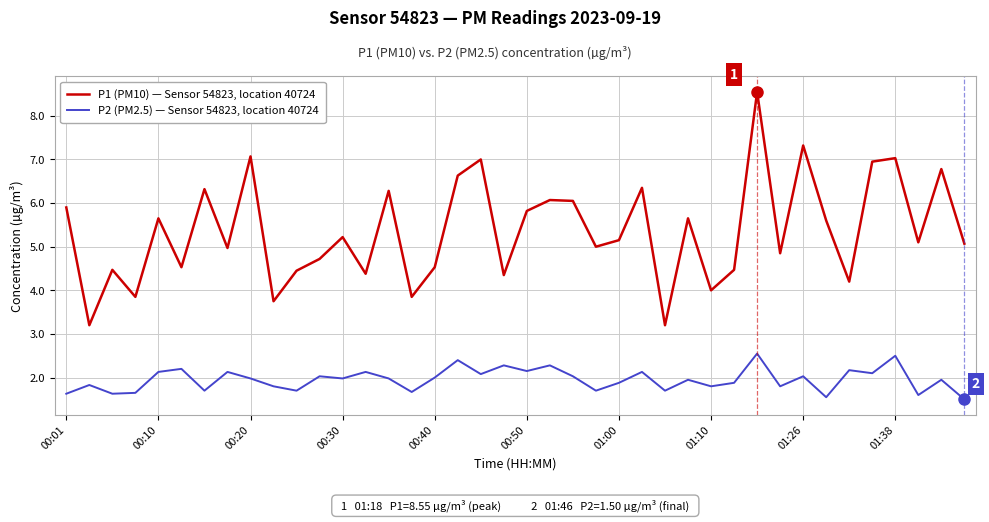

True or false: P2 (PM2.5) — Sensor 54823, location 40724 and P1 (PM10) — Sensor 54823, location 40724 cross at least once.

False